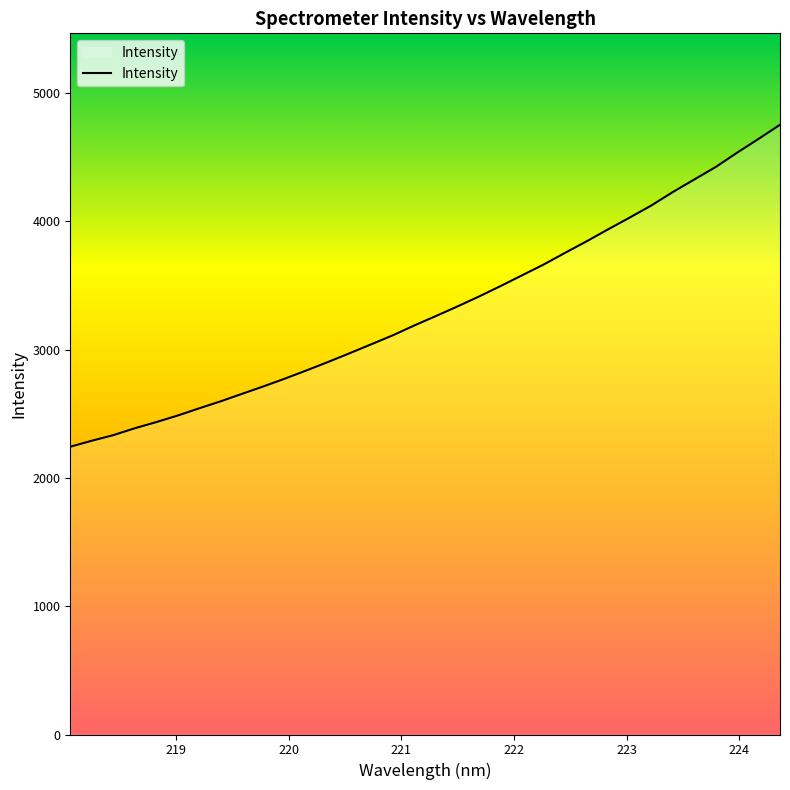

What is the difference between the maximum and minimum values?

2508.7